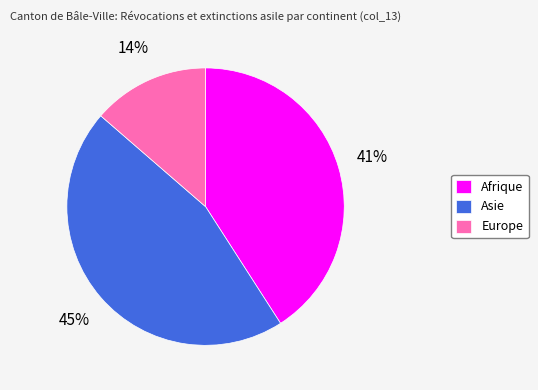

Is the sum of Asie and Afrique greater than half?

Yes